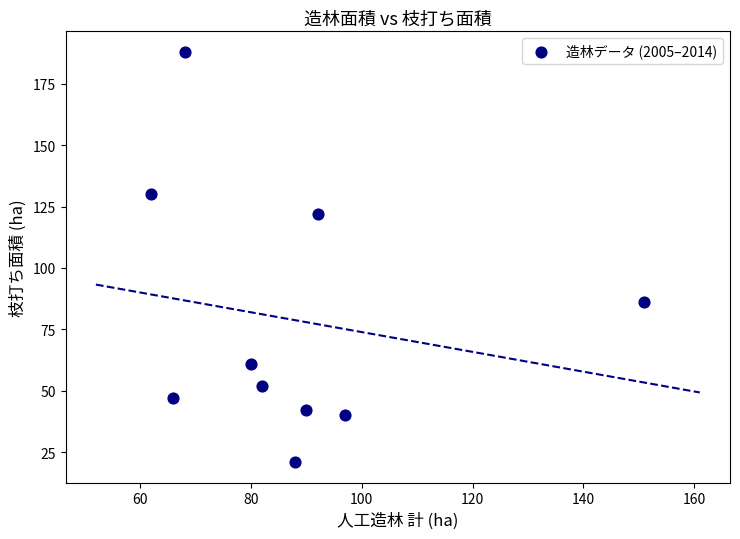

What is the average Y value?

79